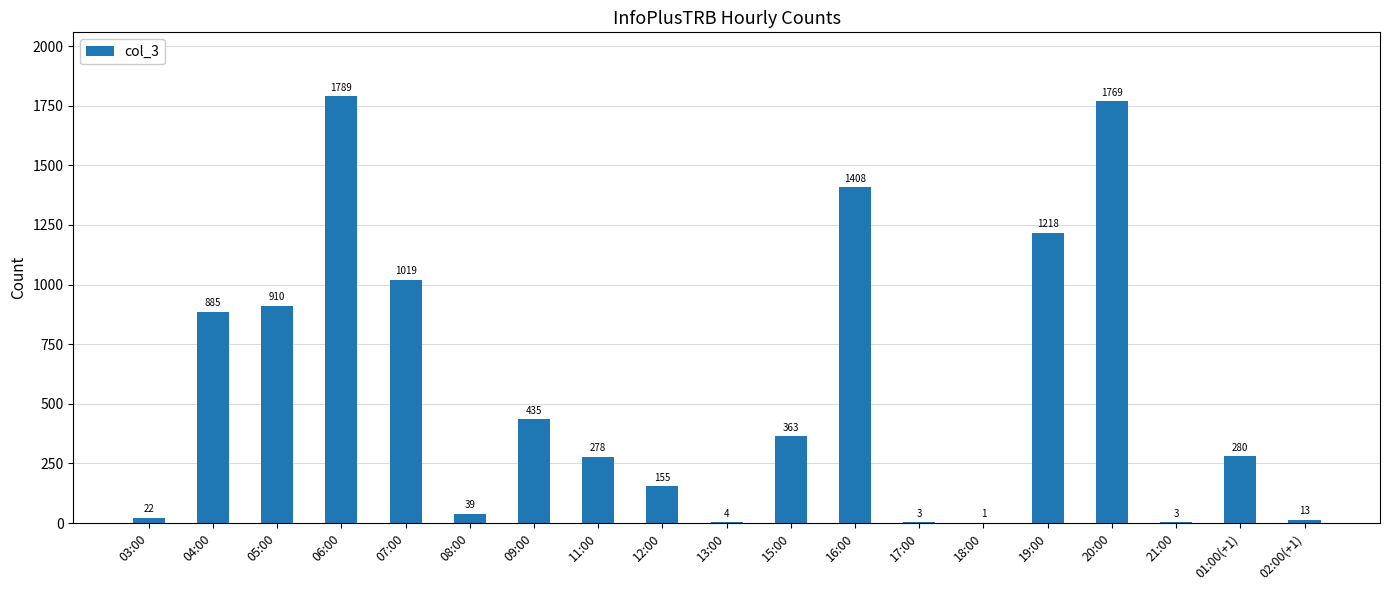

Reading left to right, extract all data points from this chart.

03:00=22	04:00=885	05:00=910	06:00=1789	07:00=1019	08:00=39	09:00=435	11:00=278	12:00=155	13:00=4	15:00=363	16:00=1408	17:00=3	18:00=1	19:00=1218	20:00=1769	21:00=3	01:00(+1)=280	02:00(+1)=13